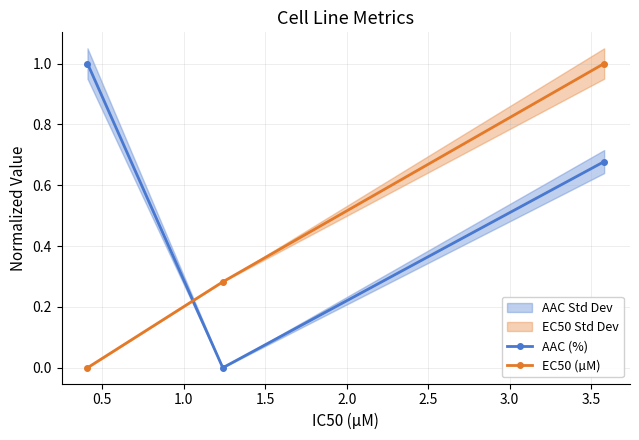

What is the difference between the highest and lowest values at 0.5?

0.3